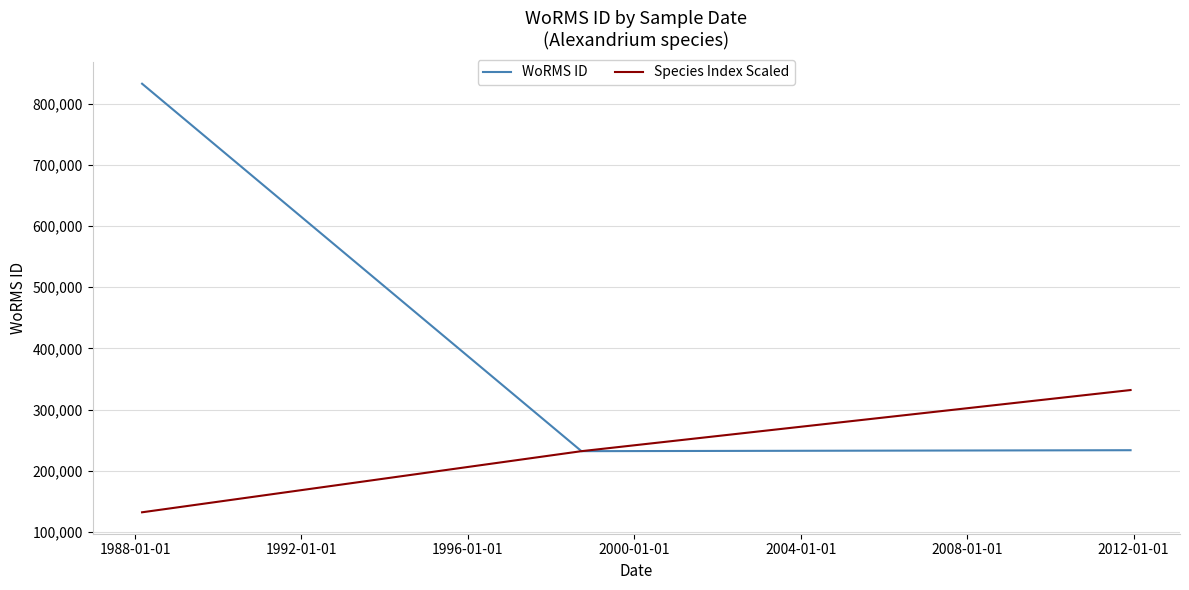

What is the minimum value shown in the chart?

131873